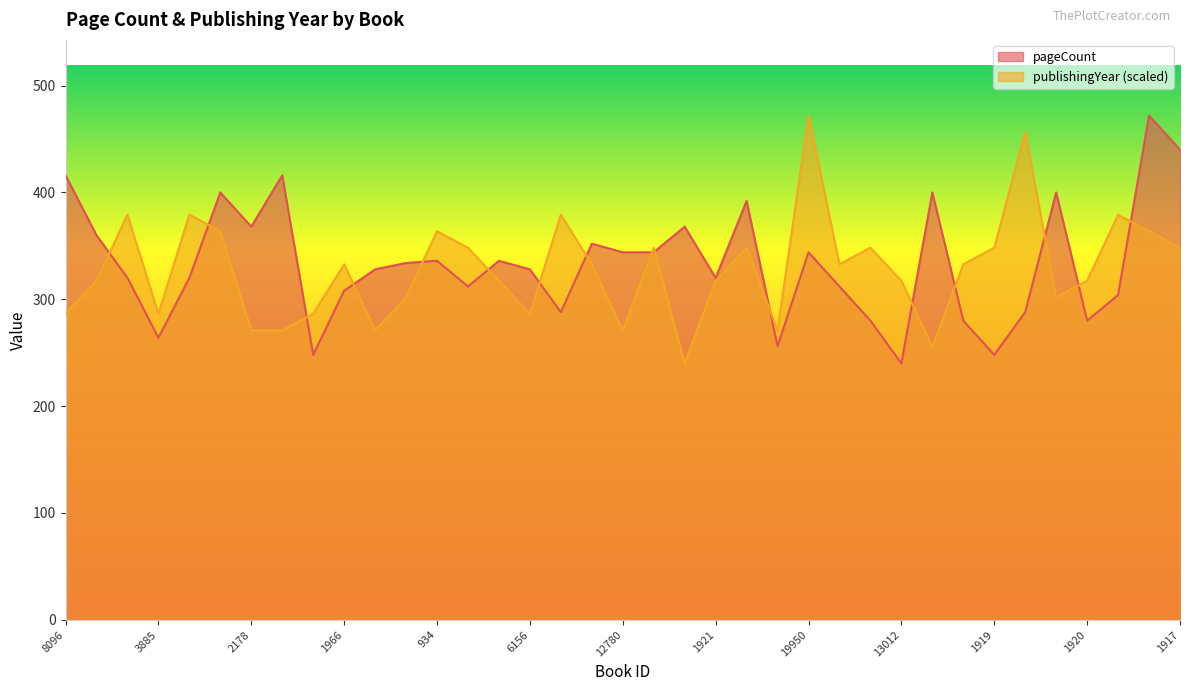

How many interior local valleys does the pageCount series have?

10